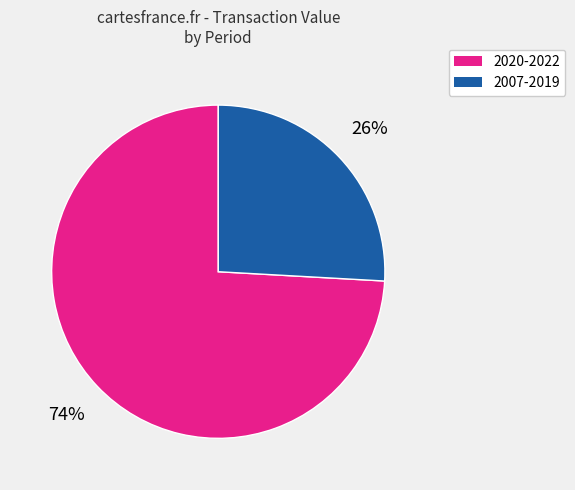

To the nearest percent, what is the difference between the largest and smallest slice percentages?

48%